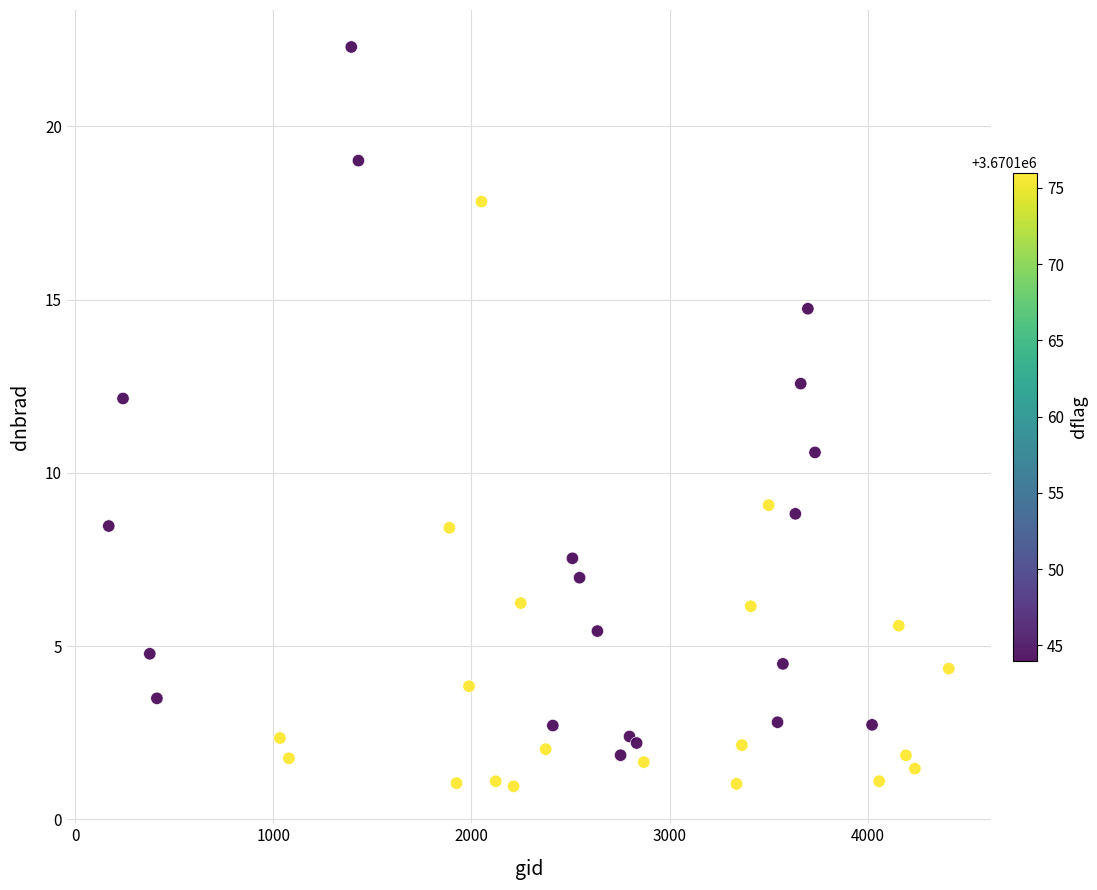

What Y value in the scatter plot is closest to 11?

10.6